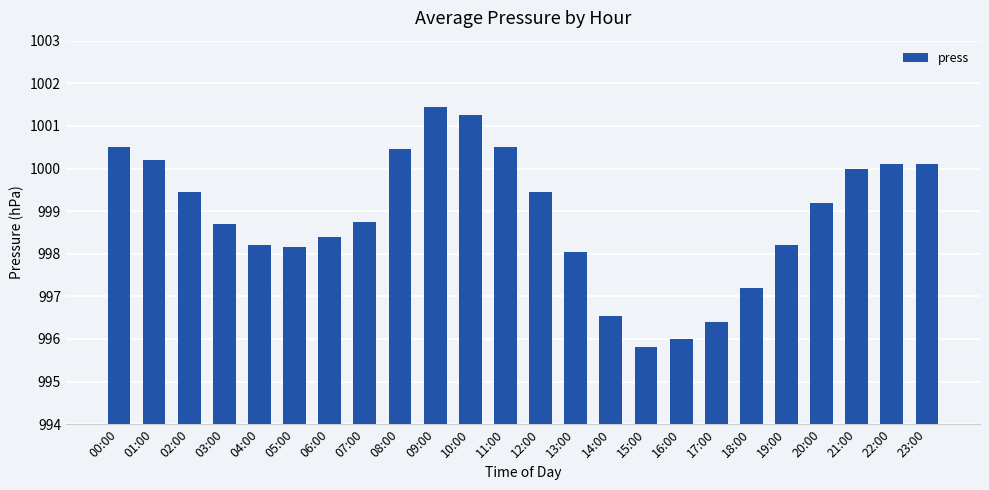

What is the label of the 6th bar from the right?

18:00